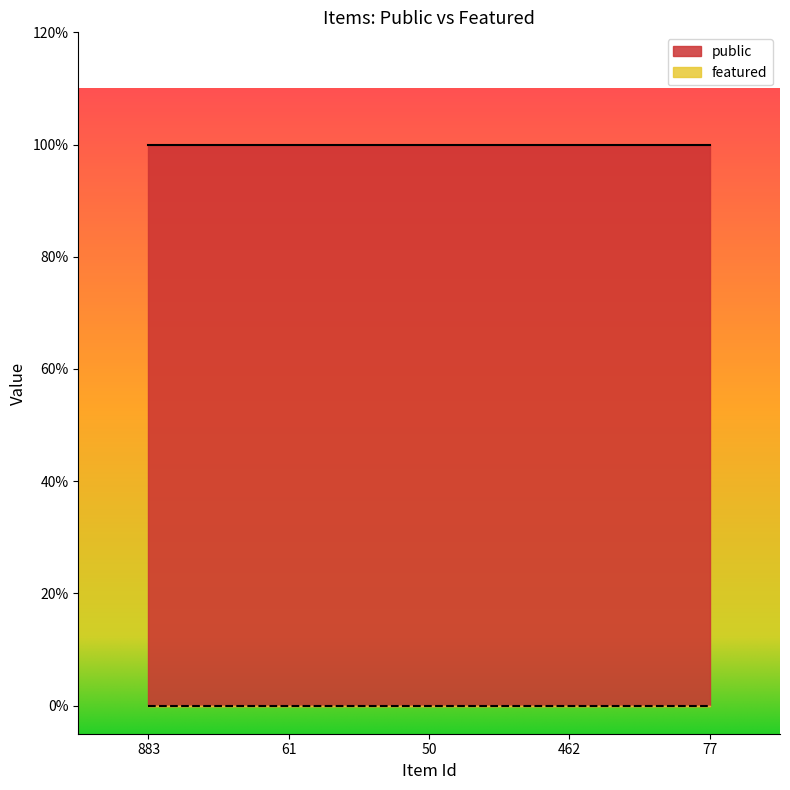

What is the sum of all public values?

5